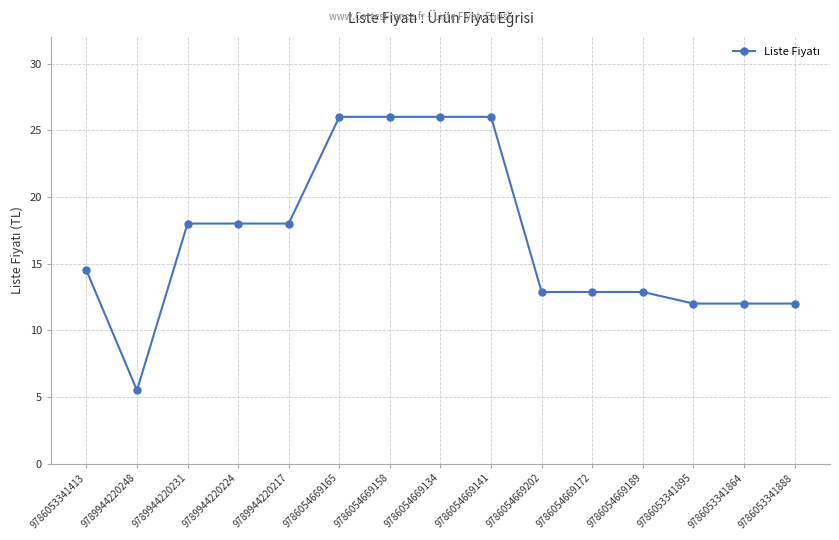

Does the chart have visible grid lines?

Yes